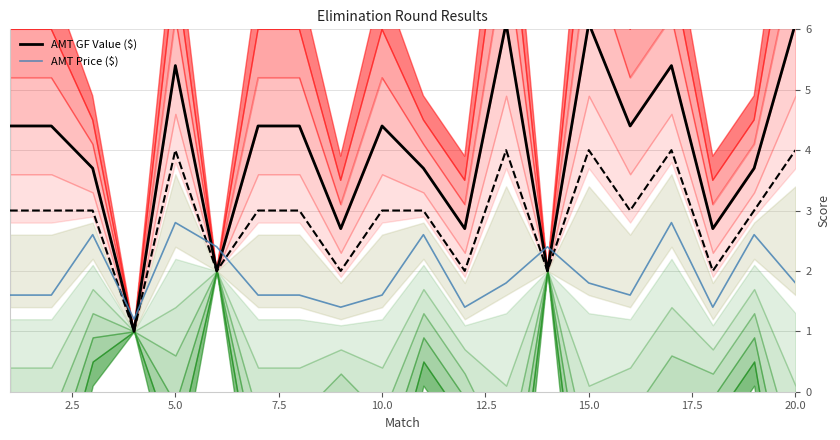

What is the minimum value for AMT Price ($)?

1.2